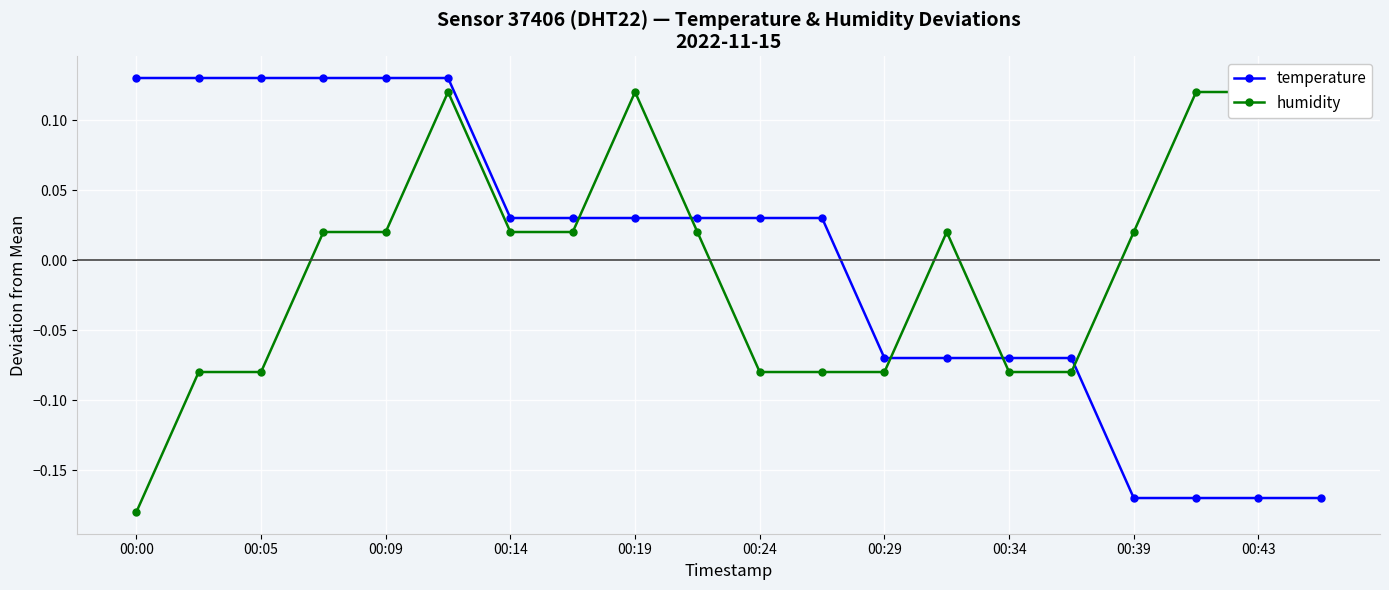

Which series has the largest range (max minus min)?

temperature